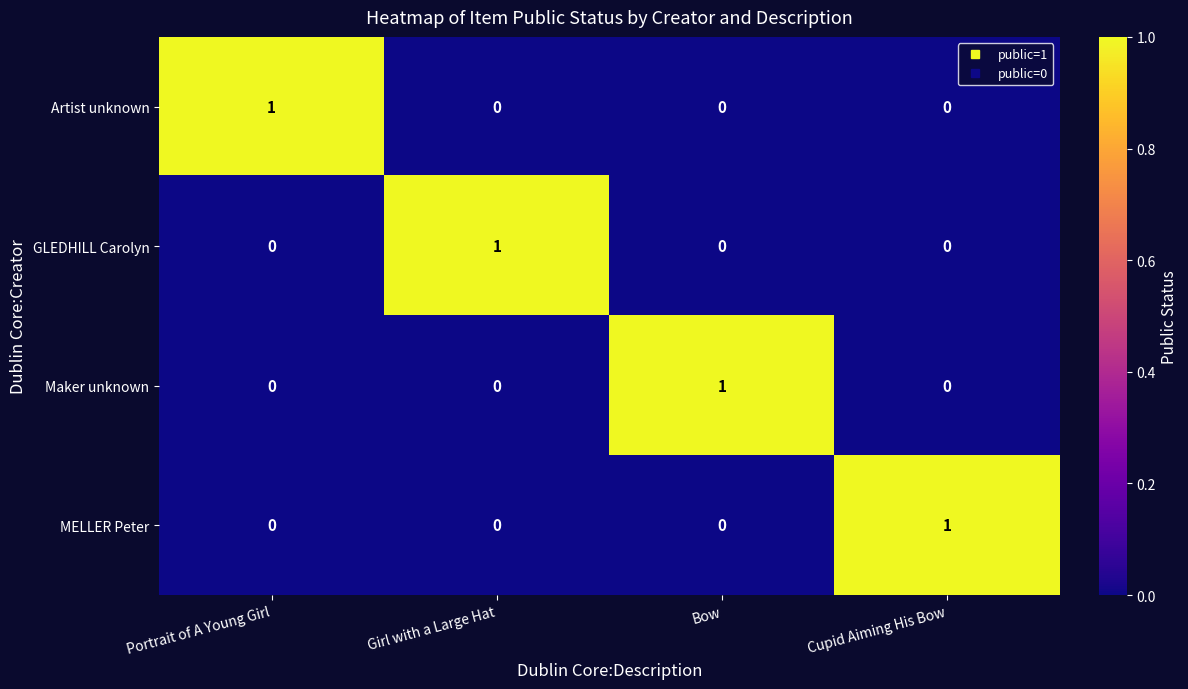

True or false: Artist unknown has a value of 0 at Girl with a Large Hat.

True